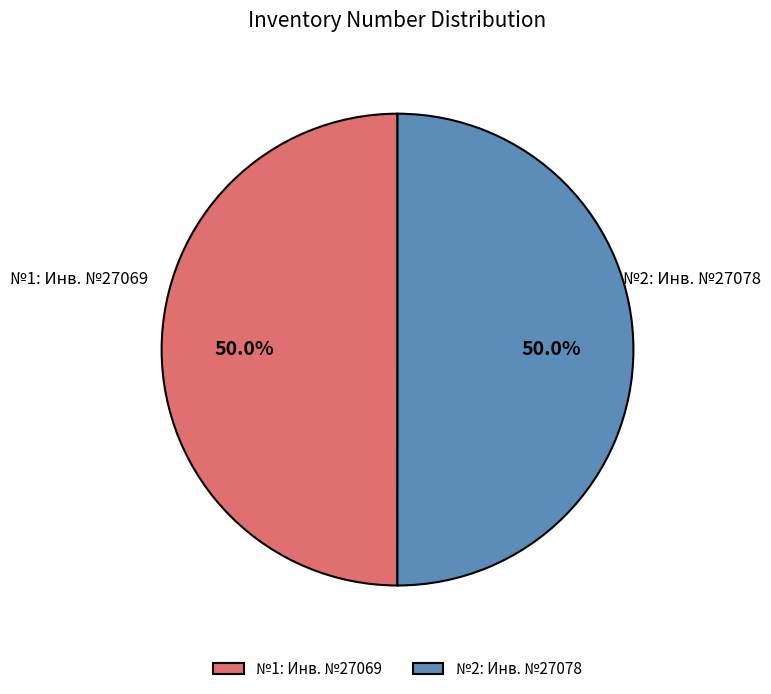

What portion of the pie excludes №1: Инв. №27069?

50.0%